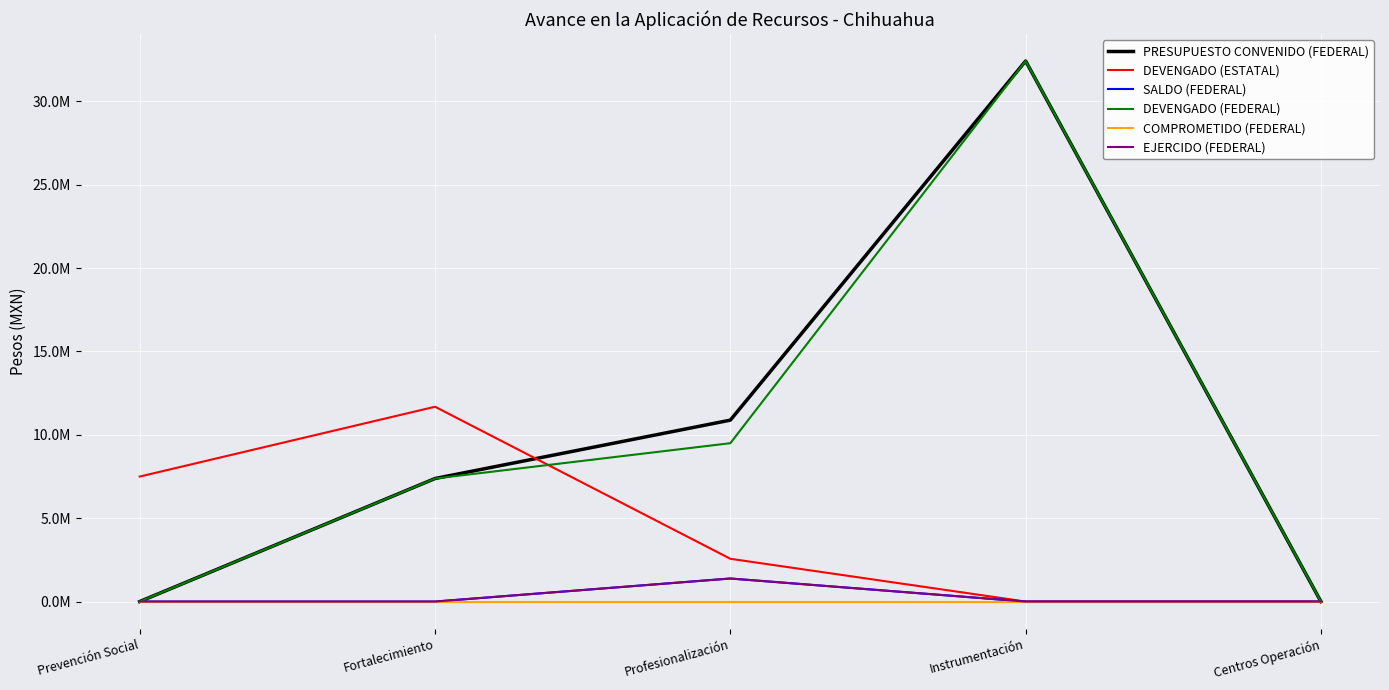

What is the label of the 3rd point from the left?

Profesionalización